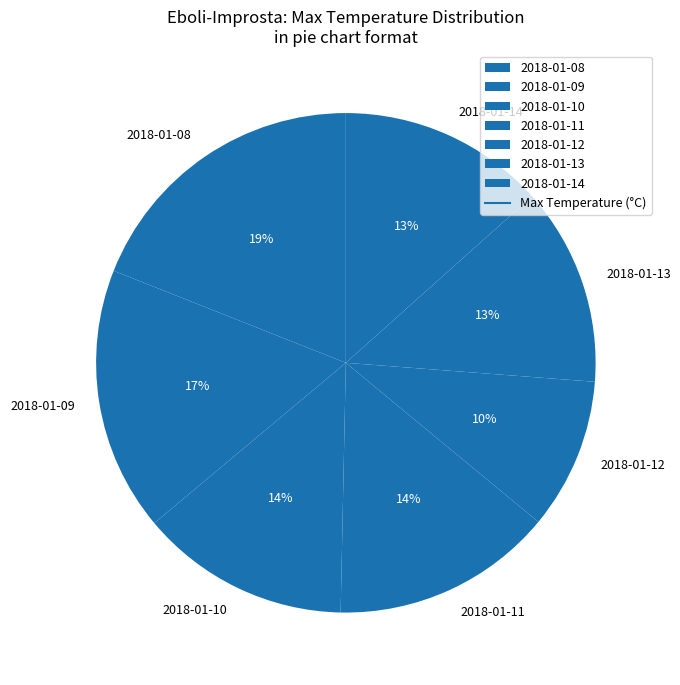

The 2018-01-11 slice represents 24% of the pie. True or false?

False